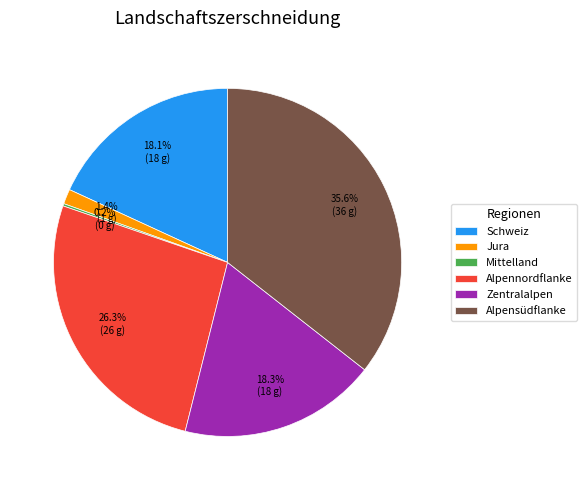

Is Zentralalpen the majority of the pie?

No